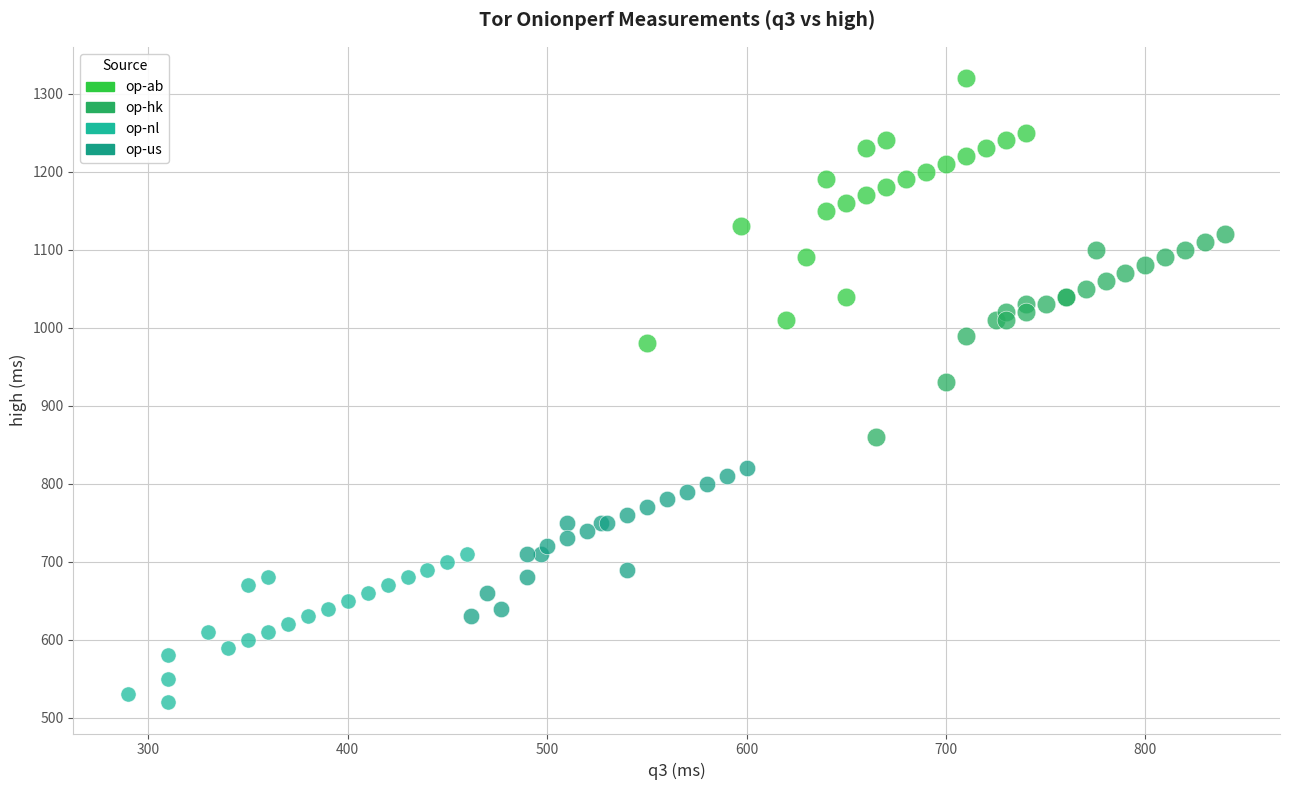

Which series contains the highest Y value?

op-ab